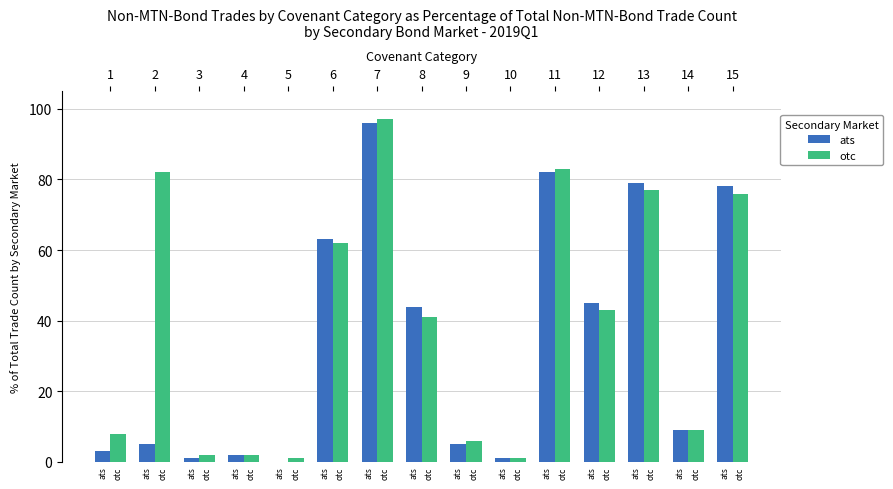

What is the total value across all series at 11?

165